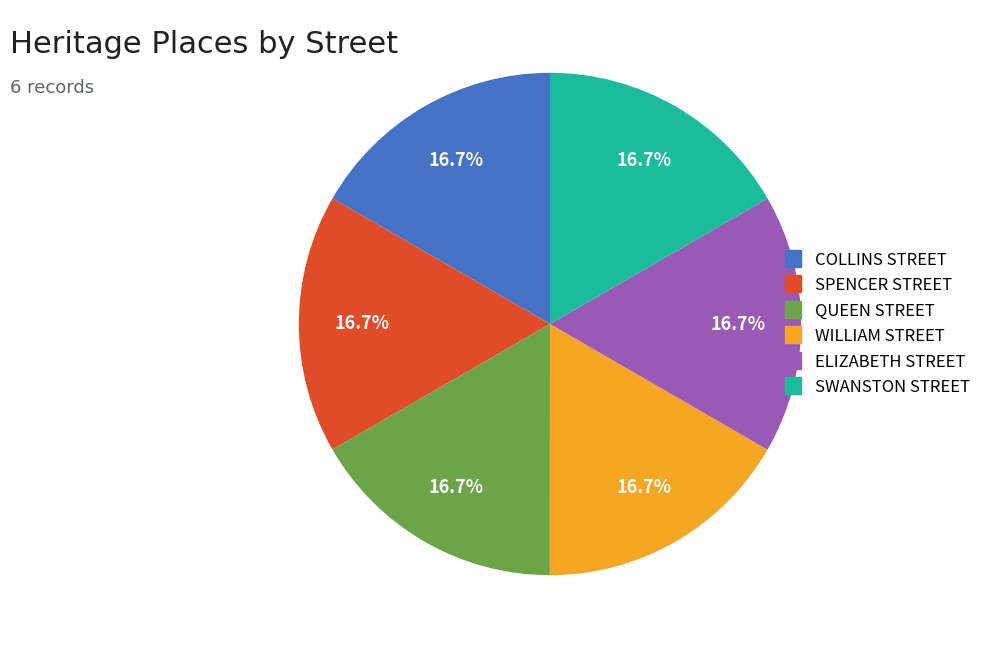

How many segments does this pie chart have?

6